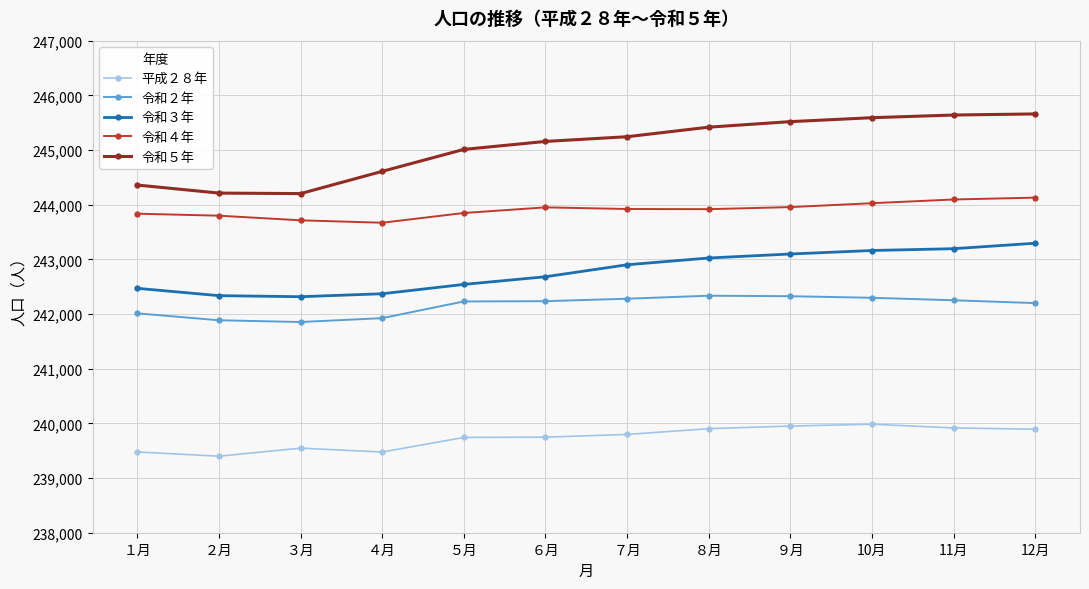

What is the difference between the 令和３年 values at 12月 and ８月?

270